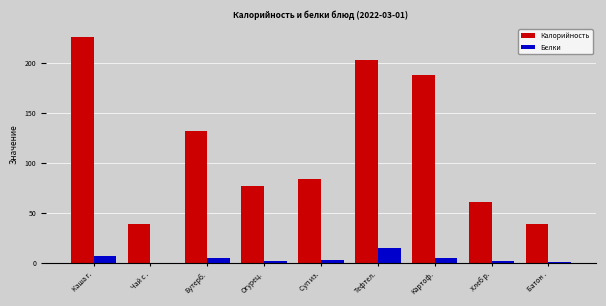

Does the chart contain stacked bars?

No